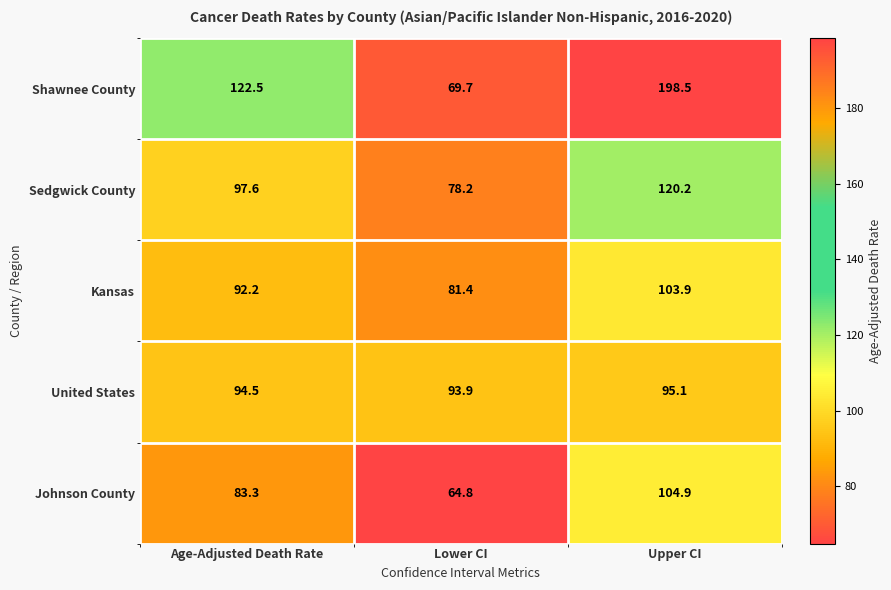

The value of Shawnee County at Lower CI is 109.3. True or false?

False